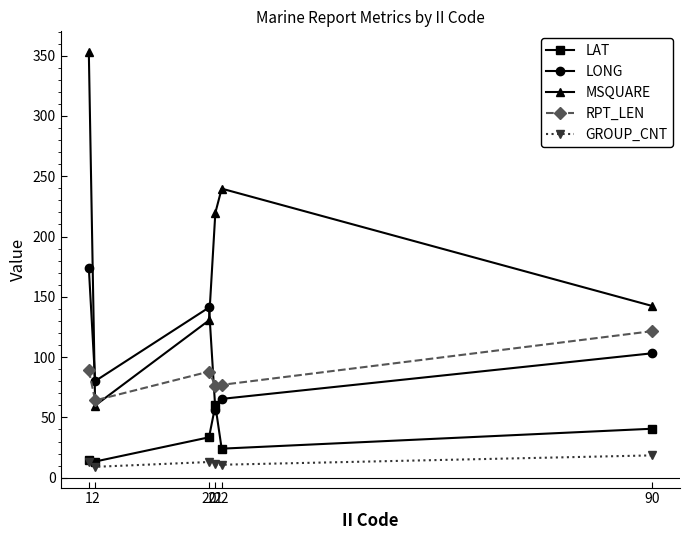

After their last crossing, which series has the higher values: MSQUARE or RPT_LEN?

MSQUARE